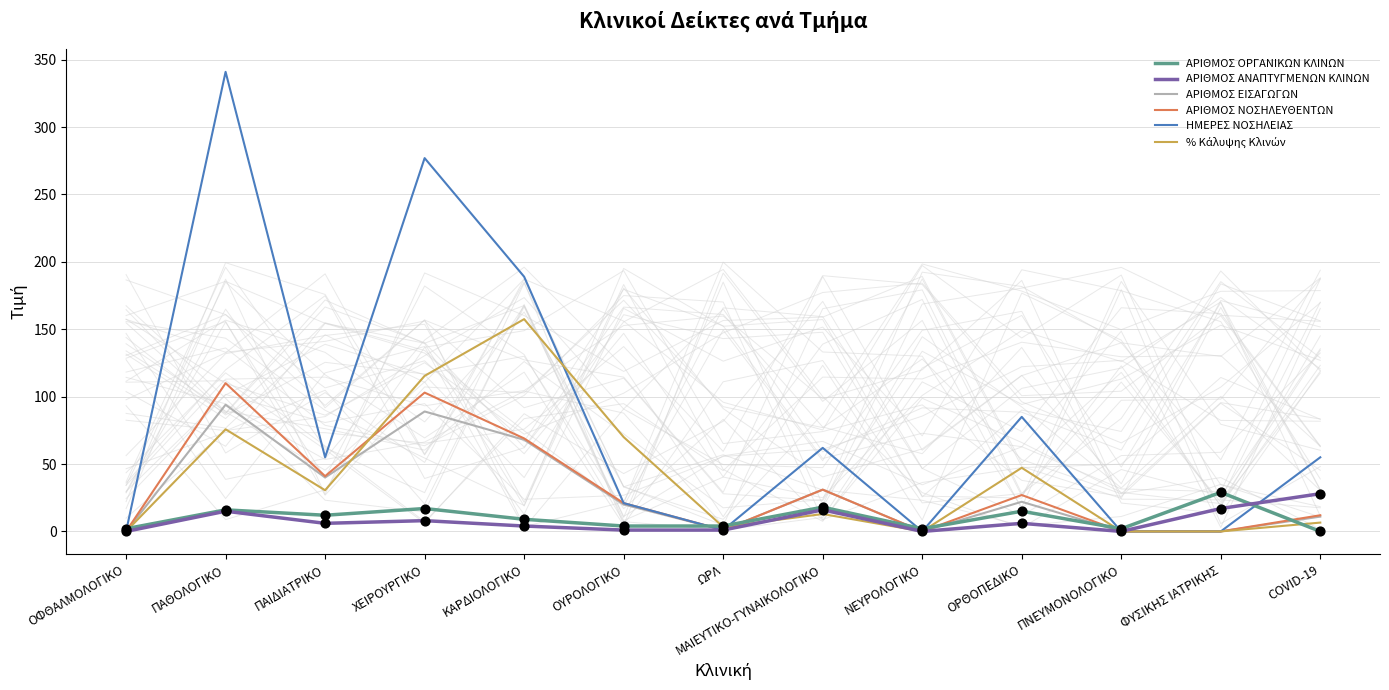

Which series has the largest Y range (max minus min)?

ΗΜΕΡΕΣ ΝΟΣΗΛΕΙΑΣ